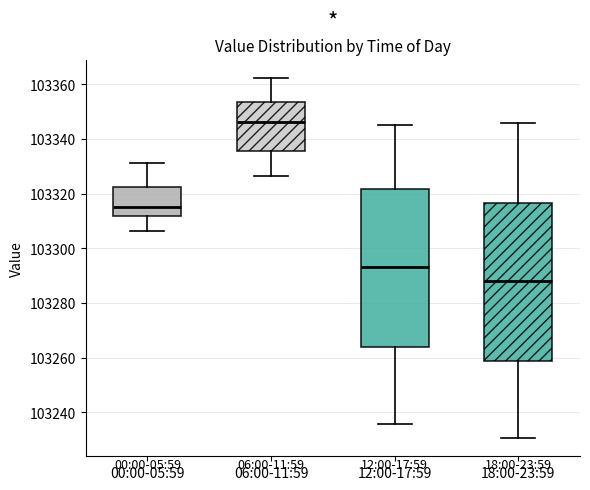

Where does the lower whisker of the box for 12:00-17:59 end on the y-axis? The values are not printed on the chart, so give them approximately, as read against the axis.

103236